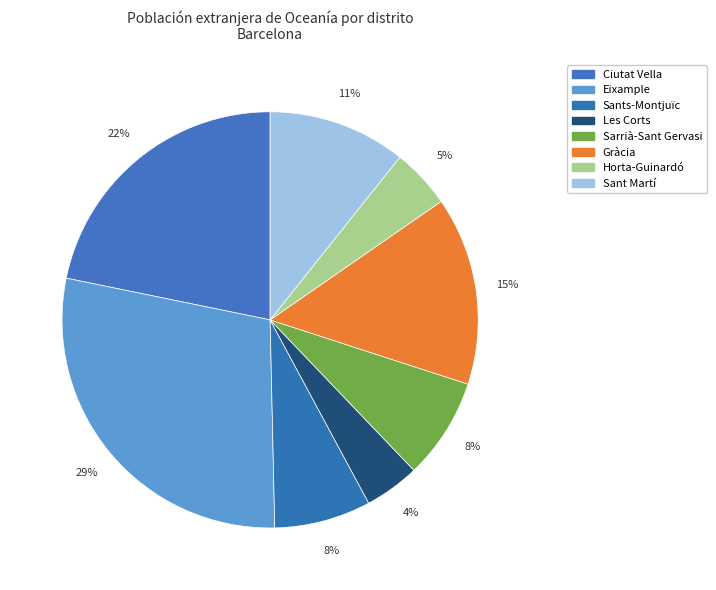

What is the total percentage of Ciutat Vella and Gràcia?

36.4%